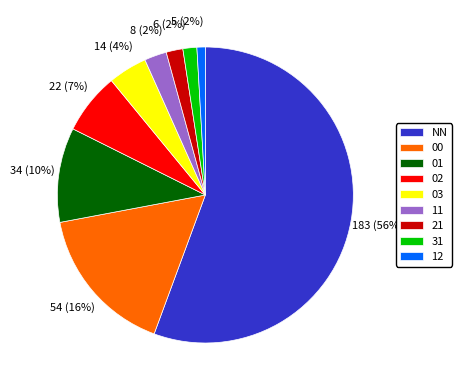

Which slice is the smallest?

12